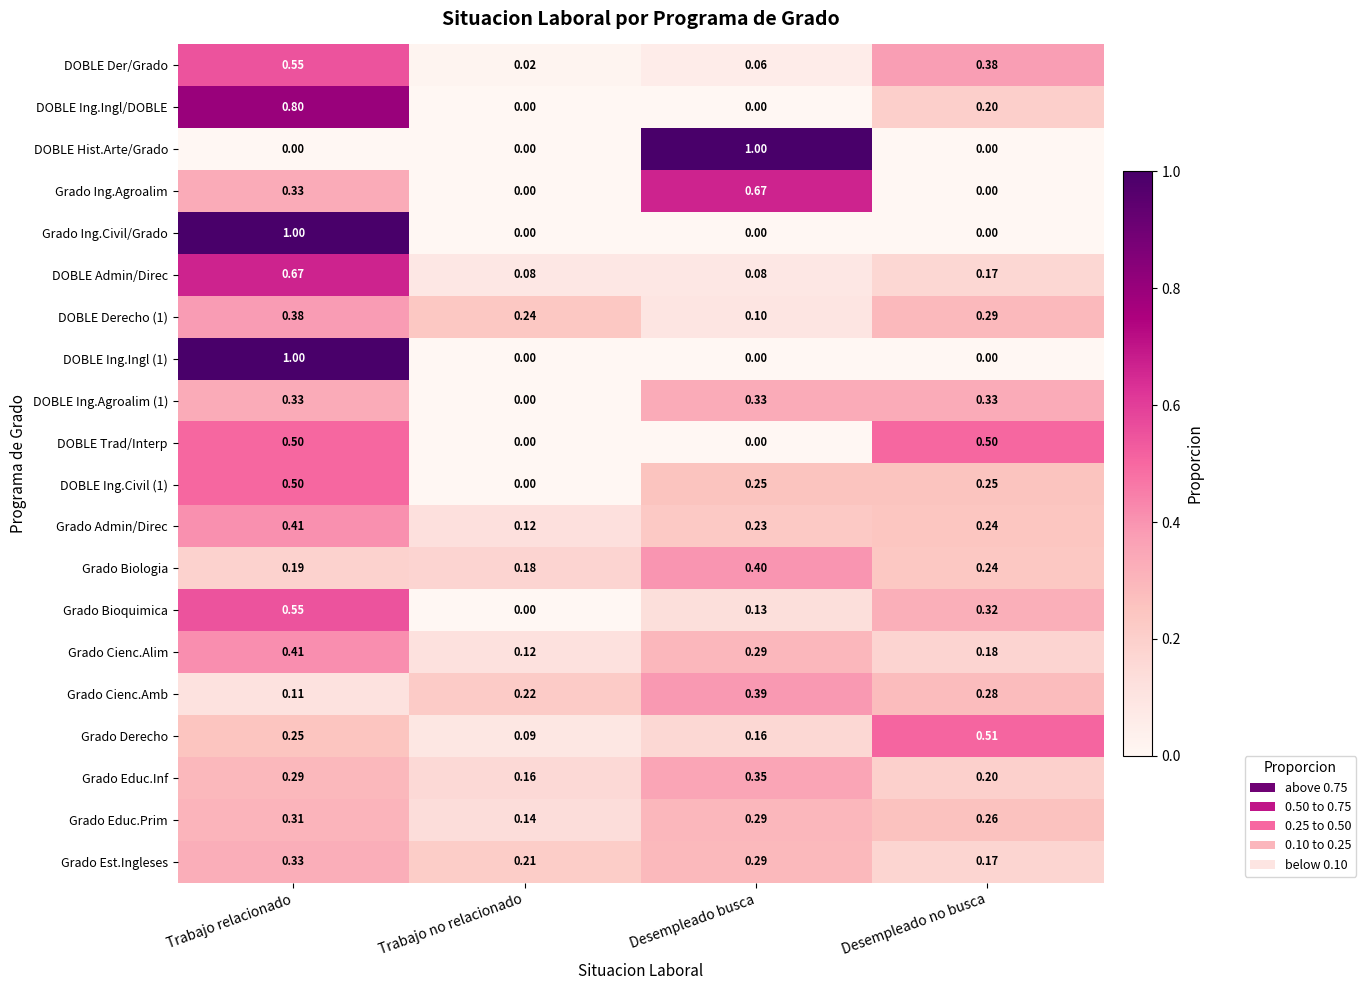

At which category is the sum across all series the highest?

Trabajo relacionado